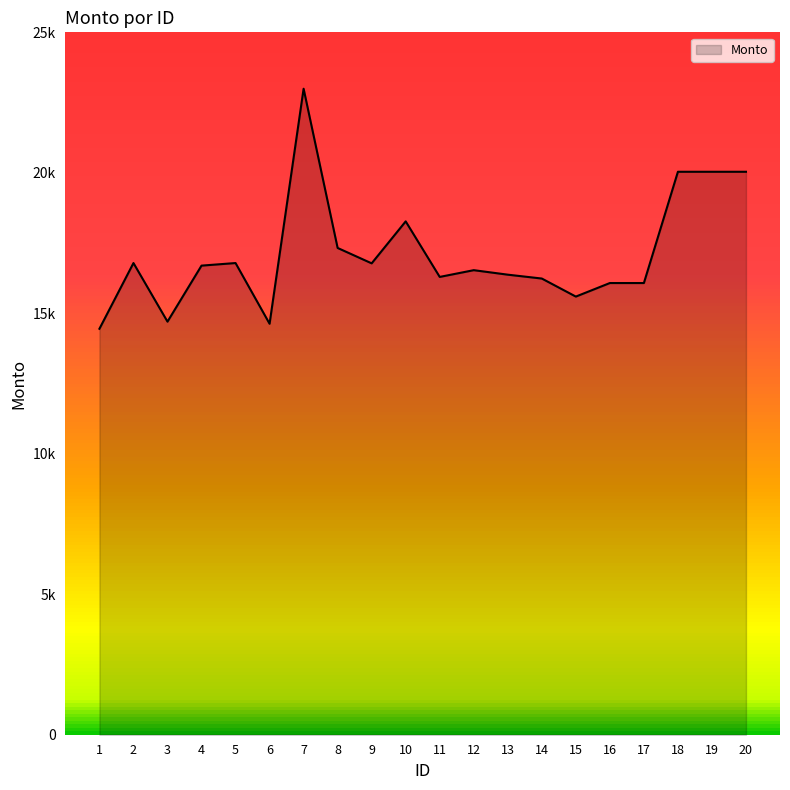

At which category does the chart reach its minimum across all series?

1